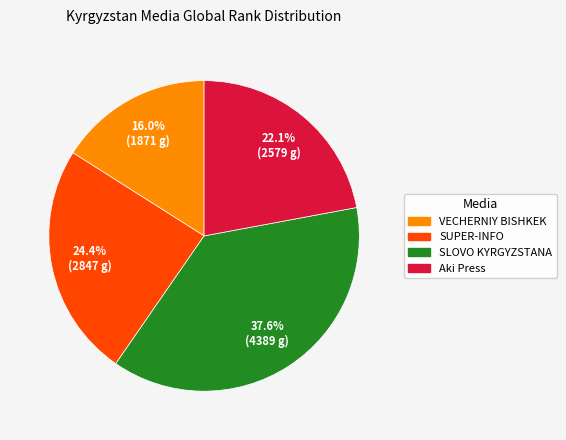

To the nearest percent, what is the combined percentage of SLOVO KYRGYZSTANA and SUPER-INFO?

62%